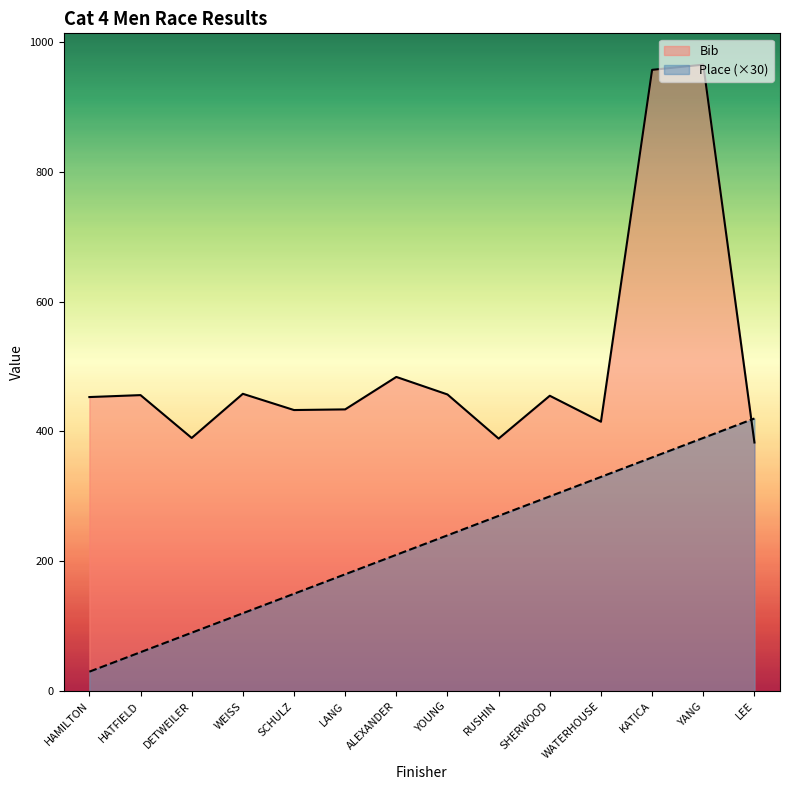

Rank the categories by Place (×30) value from highest to lowest.

LEE, YANG, KATICA, WATERHOUSE, SHERWOOD, RUSHIN, YOUNG, ALEXANDER, LANG, SCHULZ, WEISS, DETWEILER, HATFIELD, HAMILTON